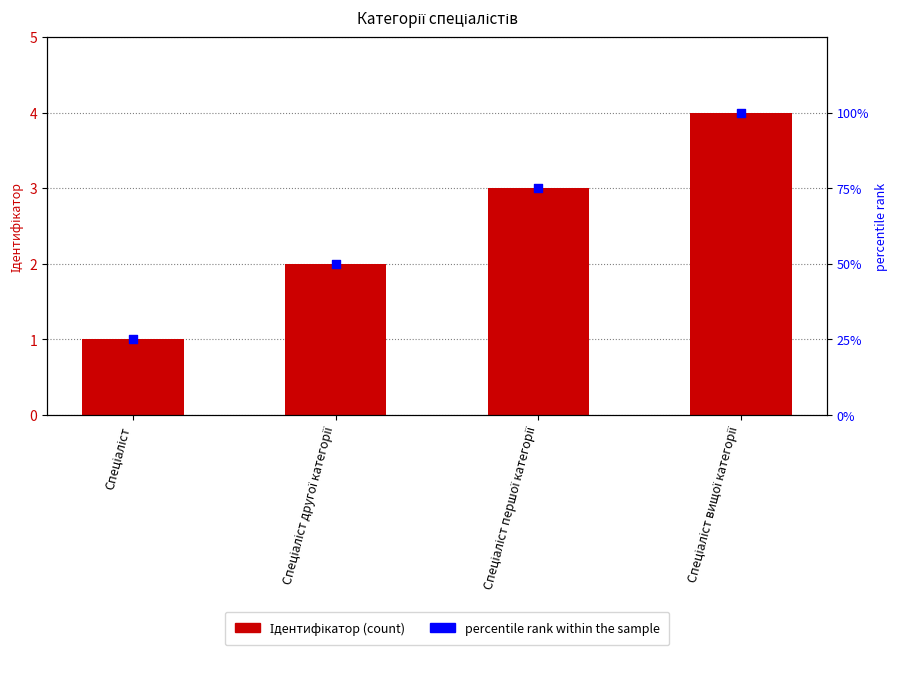

What is the total value across all series at Спеціаліст?

26